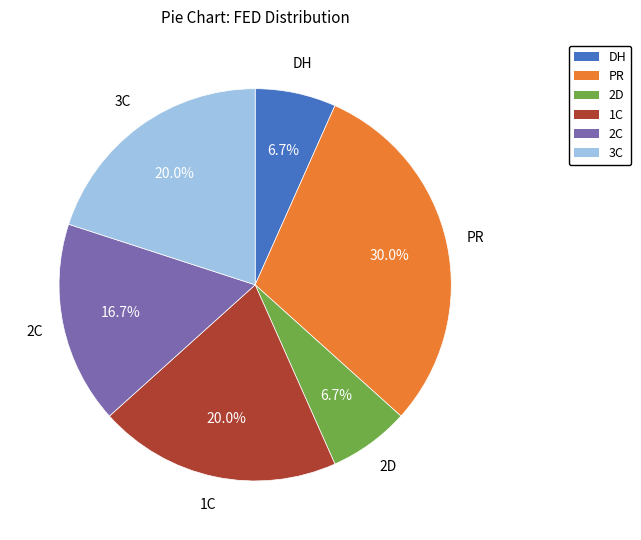

What percentage is the PR slice, to the nearest percent?

30%